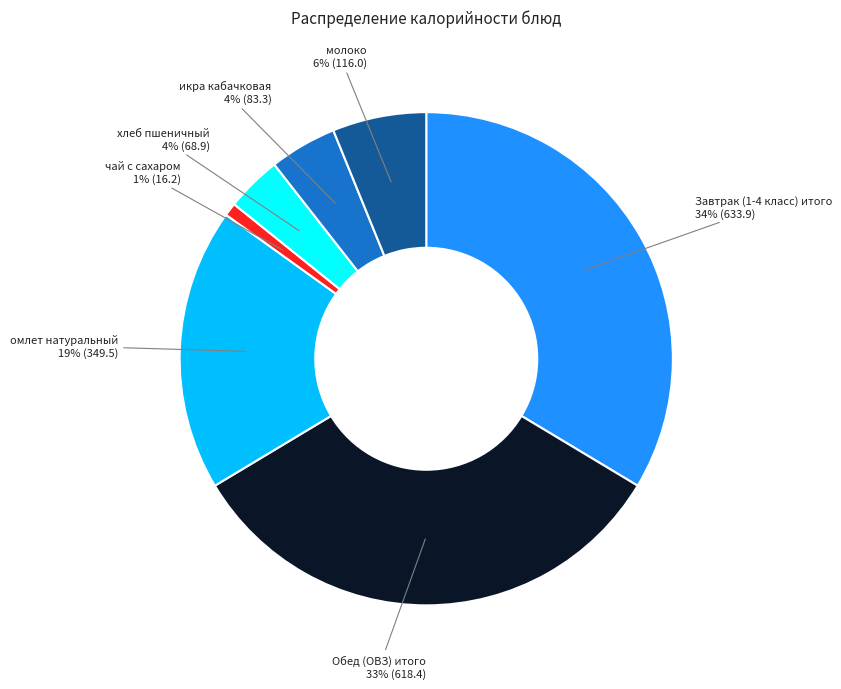

Between омлет натуральный and Обед (ОВЗ) итого, which is larger?

Обед (ОВЗ) итого